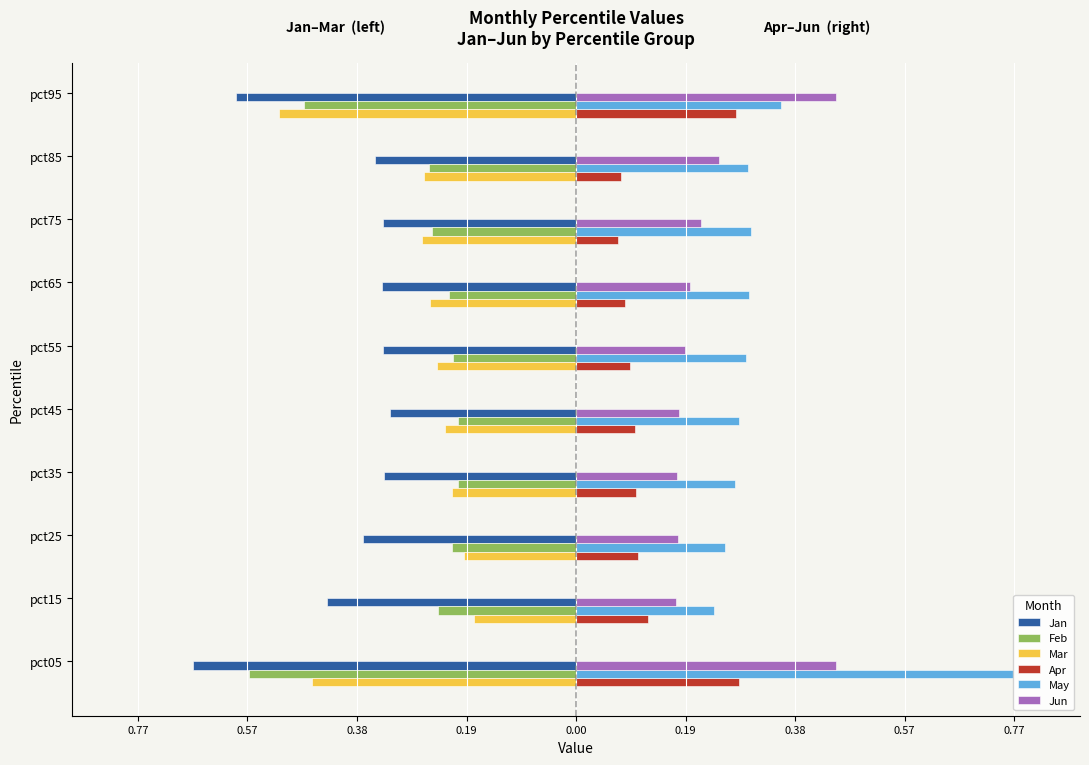

What are all the series names shown in the legend?

Jan, Feb, Mar, Apr, May, Jun